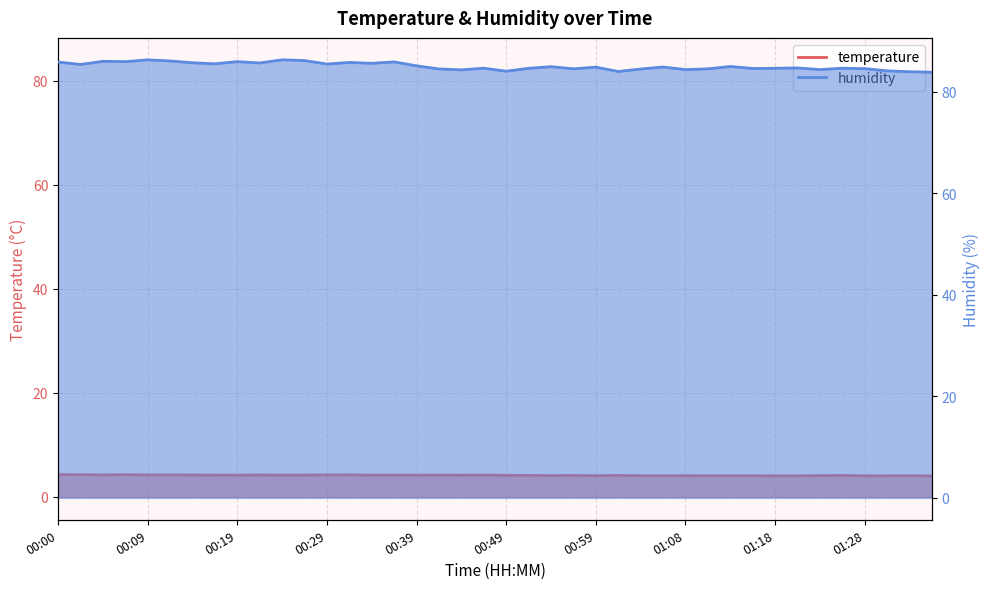

Reading left to right, transcribe all the data shown in this chart.

temperature: 00:00=4.3	00:02=4.3	00:05=4.2	00:07=4.3	00:09=4.2	00:12=4.2	00:14=4.2	00:17=4.2	00:19=4.2	00:22=4.2	00:24=4.2	00:27=4.2	00:29=4.2	00:32=4.2	00:34=4.2	00:36=4.2	00:39=4.2	00:41=4.2	00:44=4.2	00:46=4.2	00:49=4.1	00:51=4.1	00:54=4.1	00:56=4.1	00:59=4.1	01:01=4.1	01:04=4.1	01:06=4.0	01:08=4.1	01:11=4.0	01:13=4.1	01:16=4.0	01:18=4.0	01:21=4.0	01:23=4.1	01:26=4.1	01:28=4.0	01:31=4.0	01:33=4.0	01:36=4.0
humidity: 00:00=85.8	00:02=85.3	00:05=86.0	00:07=85.9	00:09=86.2	00:12=86.0	00:14=85.7	00:17=85.5	00:19=85.9	00:22=85.6	00:24=86.3	00:27=86.1	00:29=85.4	00:32=85.7	00:34=85.6	00:36=85.8	00:39=85.1	00:41=84.5	00:44=84.3	00:46=84.6	00:49=84.0	00:51=84.6	00:54=84.9	00:56=84.5	00:59=84.8	01:01=84.0	01:04=84.4	01:06=84.8	01:08=84.3	01:11=84.5	01:13=85.0	01:16=84.5	01:18=84.6	01:21=84.7	01:23=84.3	01:26=84.6	01:28=84.5	01:31=84.1	01:33=83.9	01:36=83.8